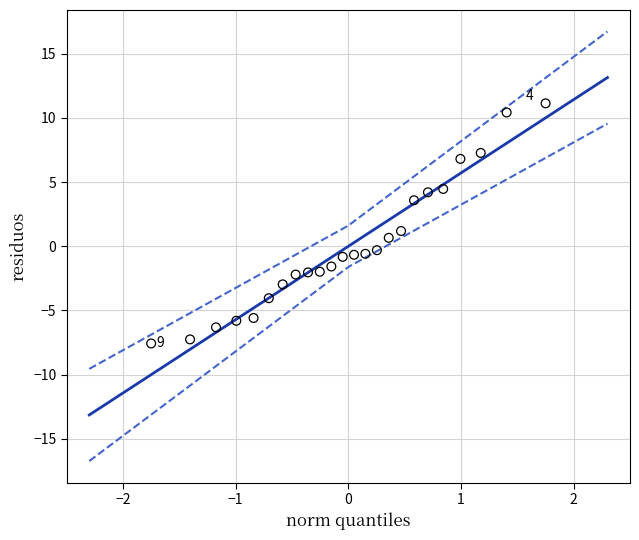

What is the range of Y values (max minus min)?

18.7